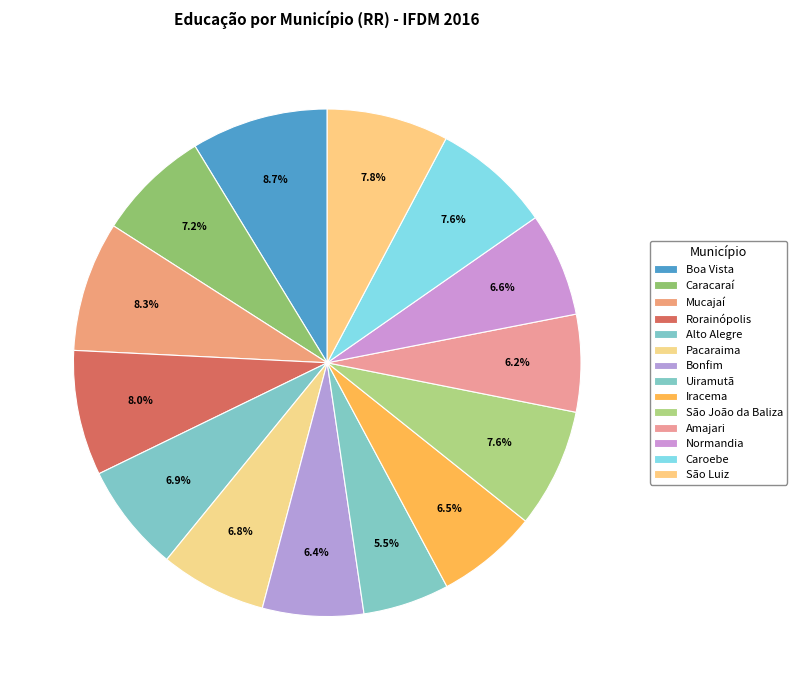

To the nearest percent, what is the combined percentage of São Luiz and Alto Alegre?

15%